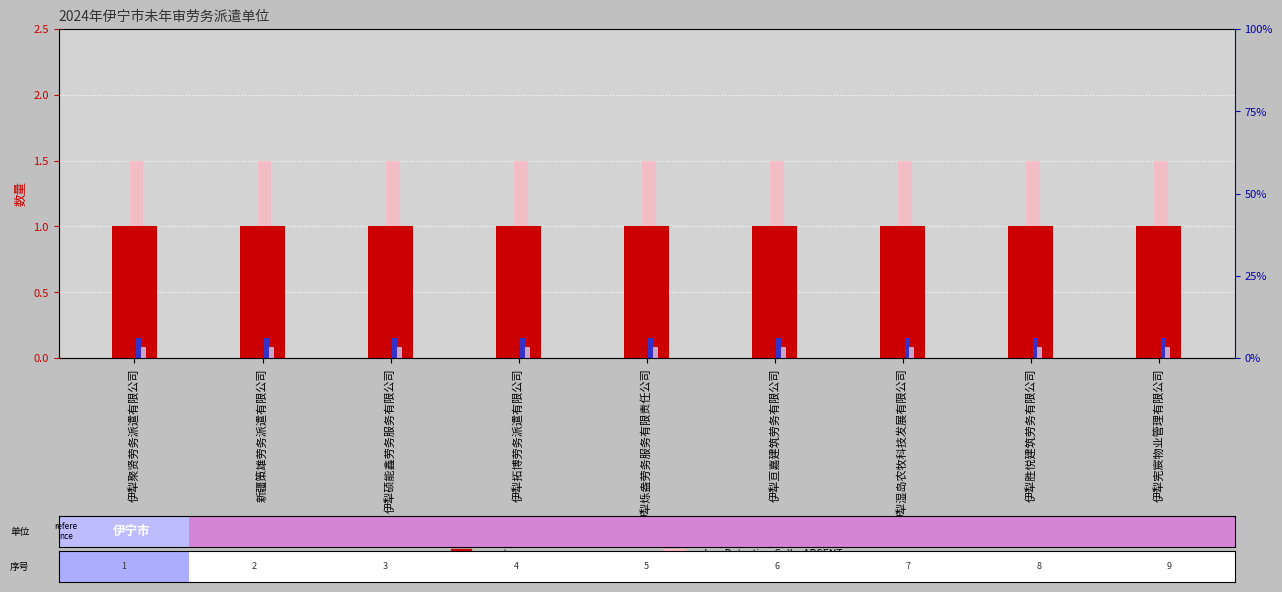

Between 伊犁湿岛农牧科技发展有限公司 and 伊犁宪宸物业管理有限公司, which is larger?

伊犁湿岛农牧科技发展有限公司